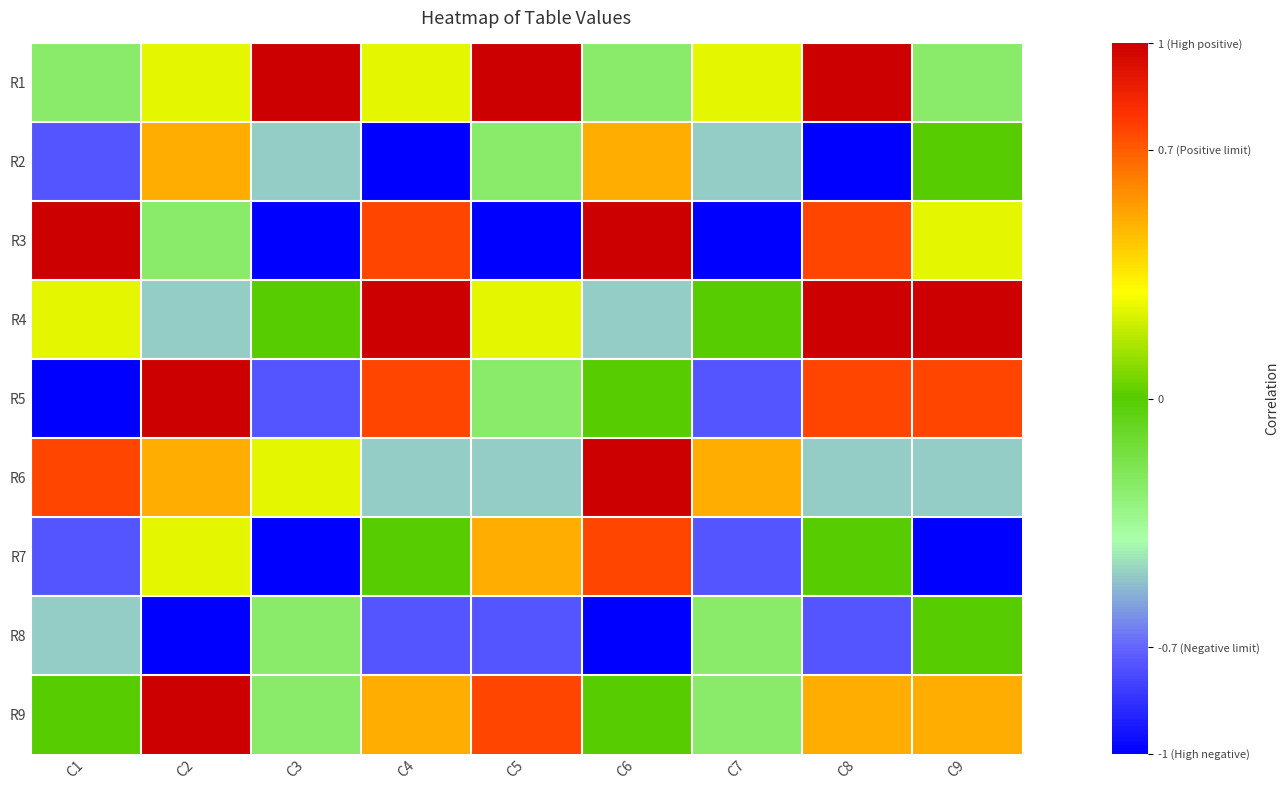

Which series has the widest spread of values?

R3